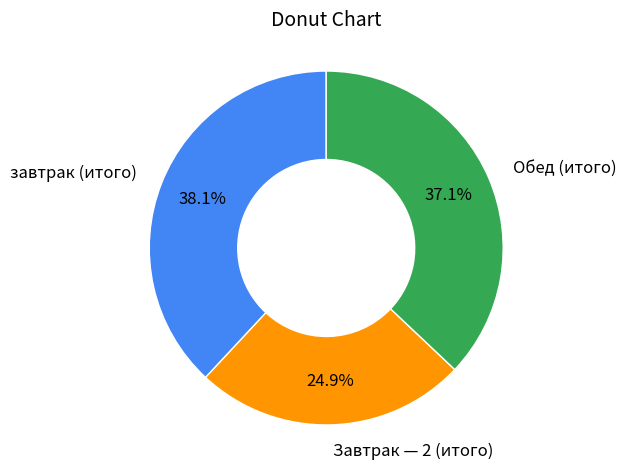

Rank the categories by value from lowest to highest.

Завтрак — 2 (итого), Обед (итого), завтрак (итого)